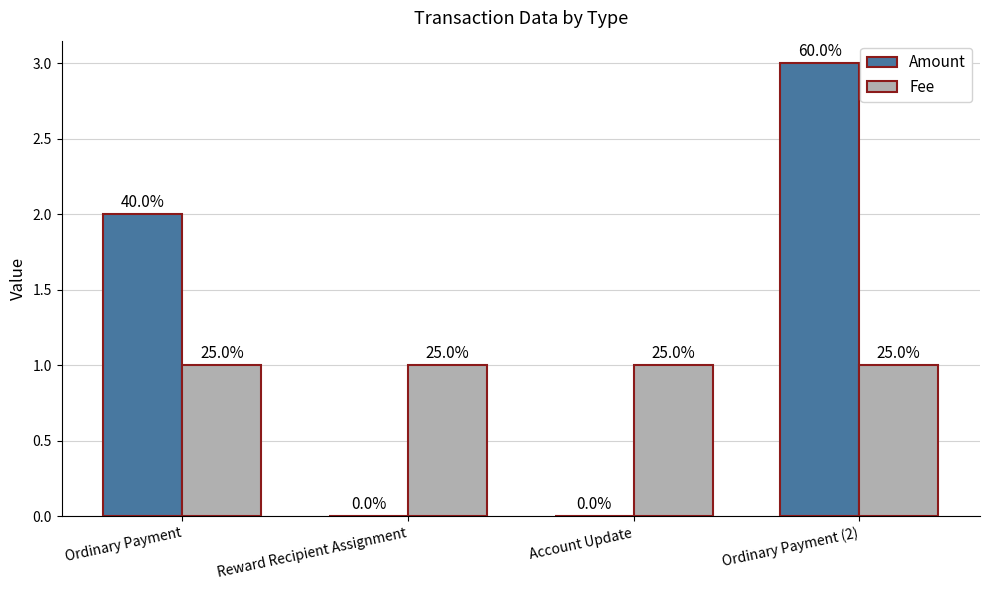

Rank the series at Account Update from lowest to highest value.

Amount, Fee